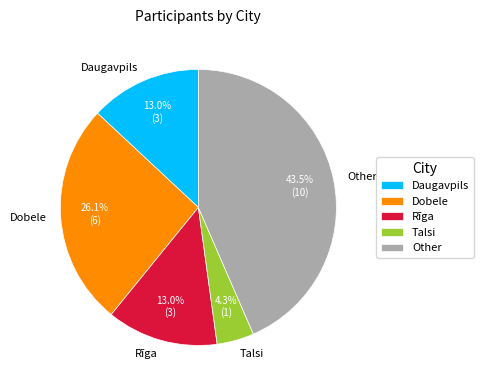

How many slices are in this pie chart?

5